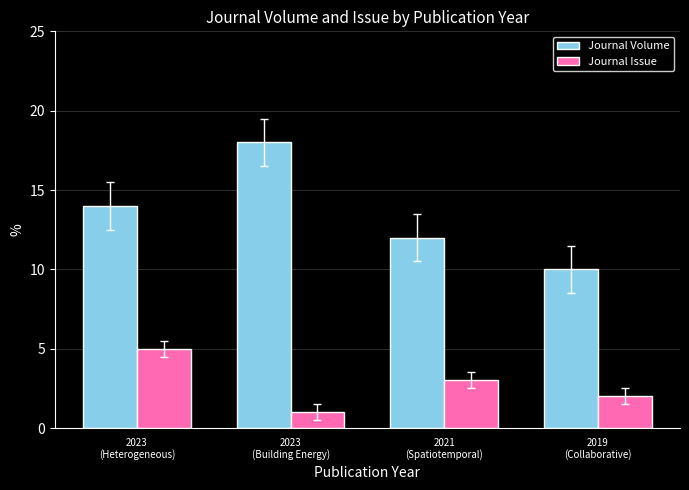

What is the minimum value shown in the chart?

1